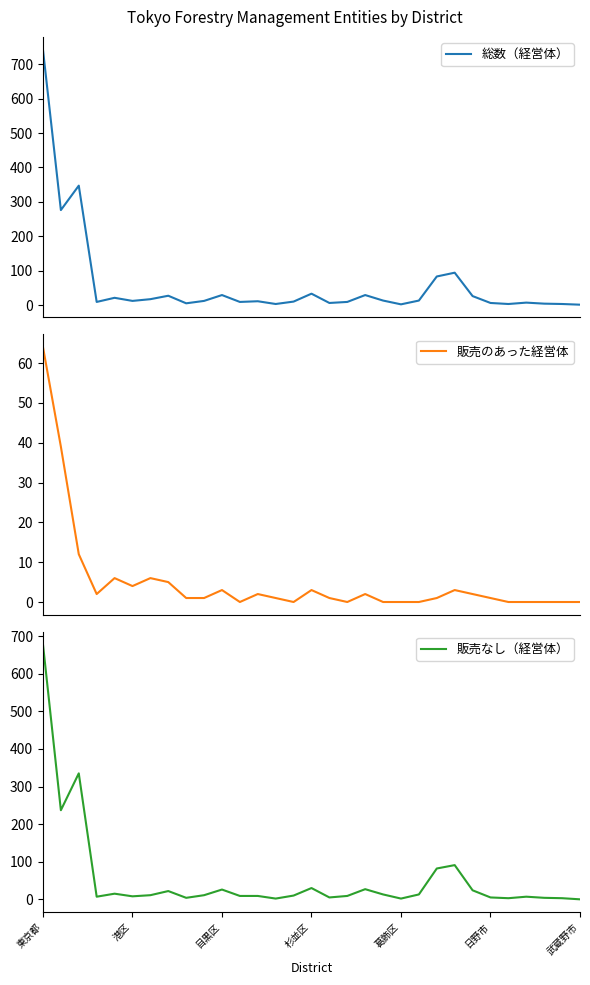

True or false: 販売のあった経営体 and 販売なし（経営体） cross at least once.

False